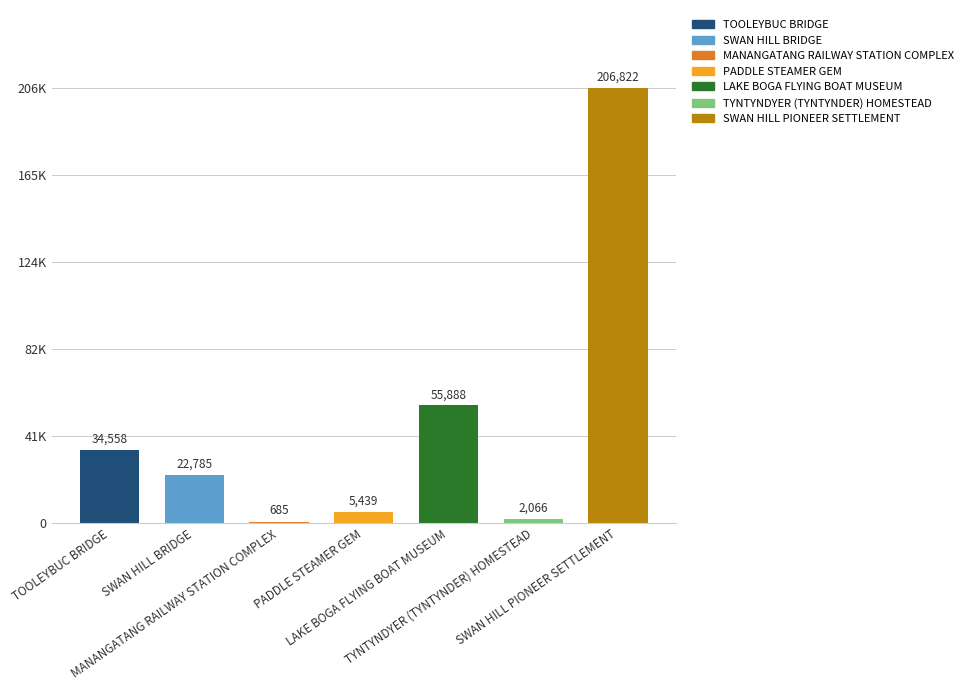

What is the greatest value displayed?

206822